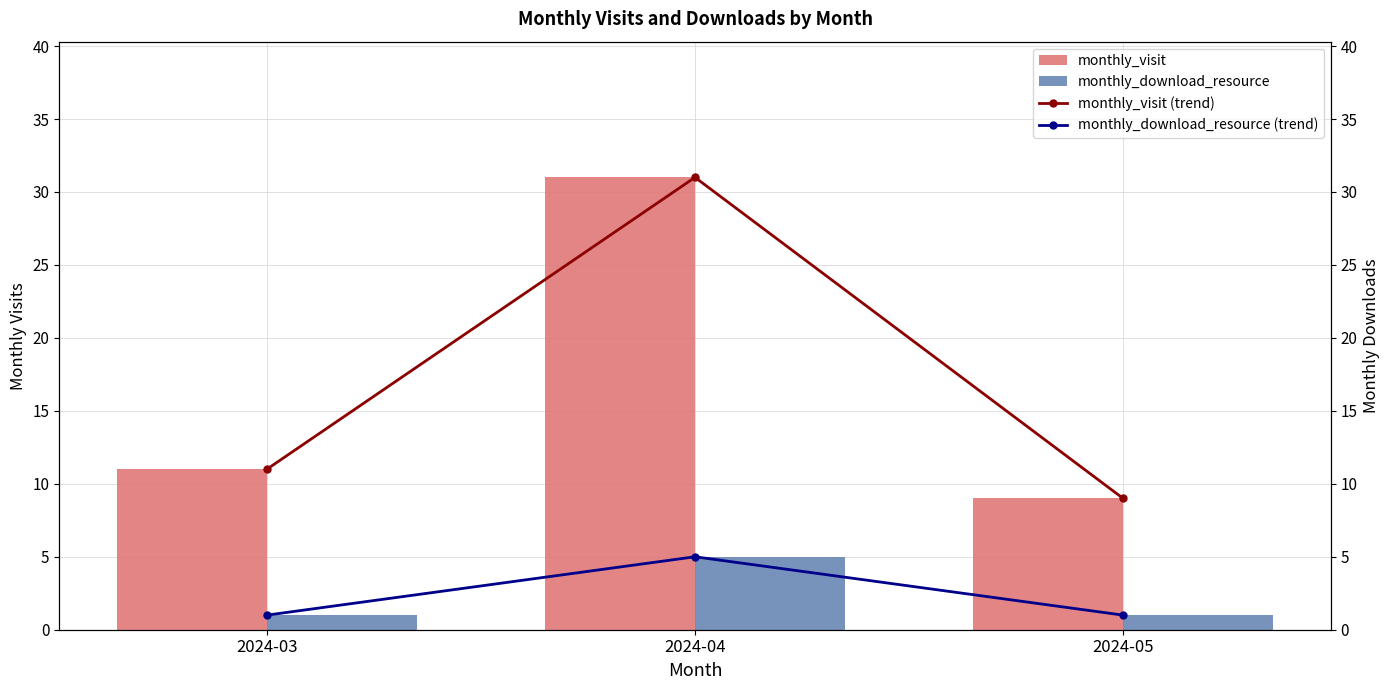

True or false: monthly_visit has a value of 18 at 2024-03.

False